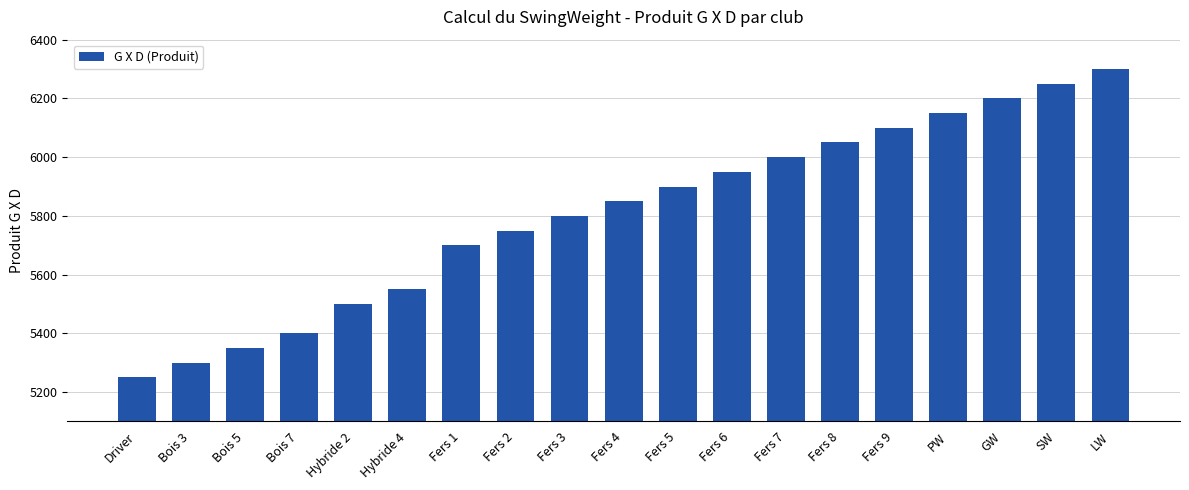

Which has a higher value, Bois 3 or SW?

SW